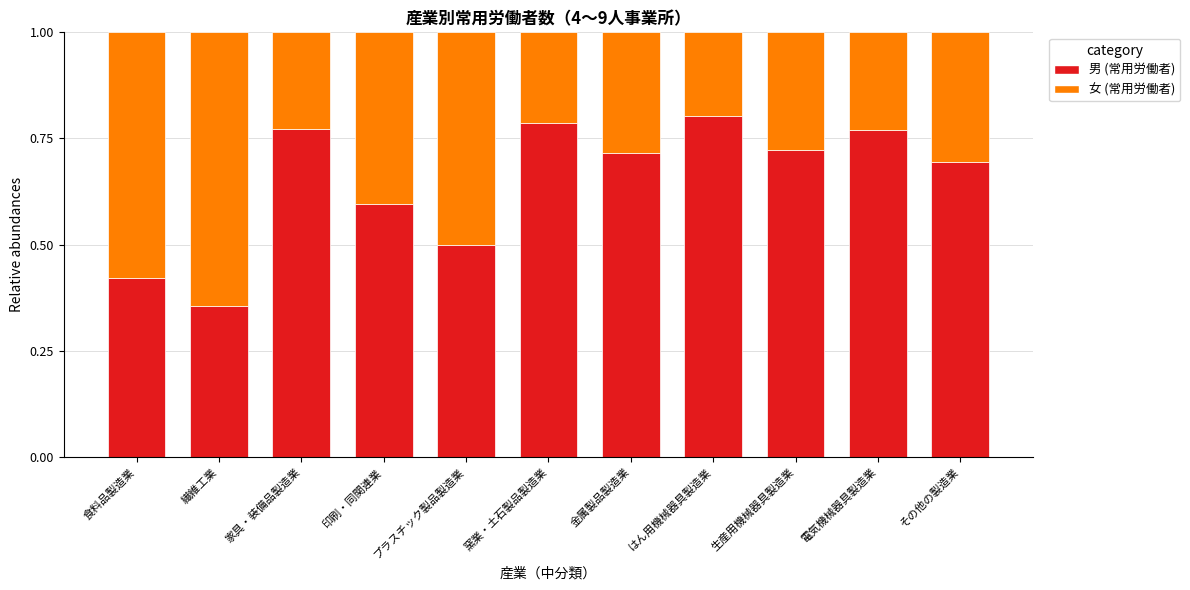

What is the total value across all series at はん用機械器具製造業?

1.0